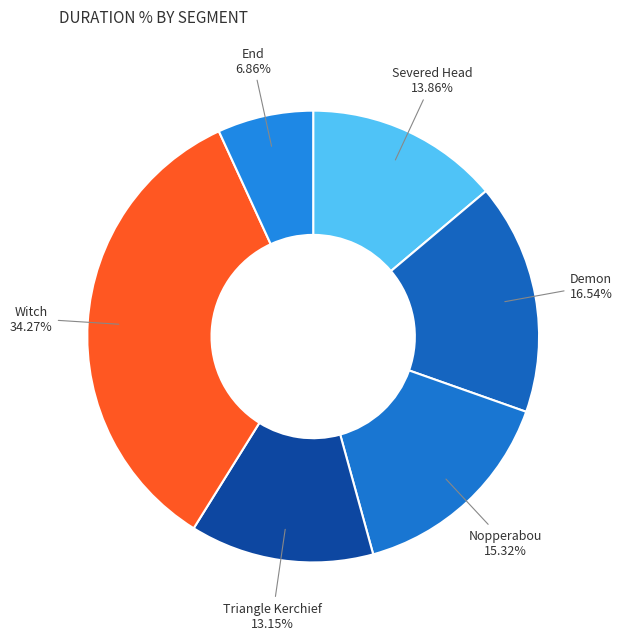

Count the number of slices in the pie.

6